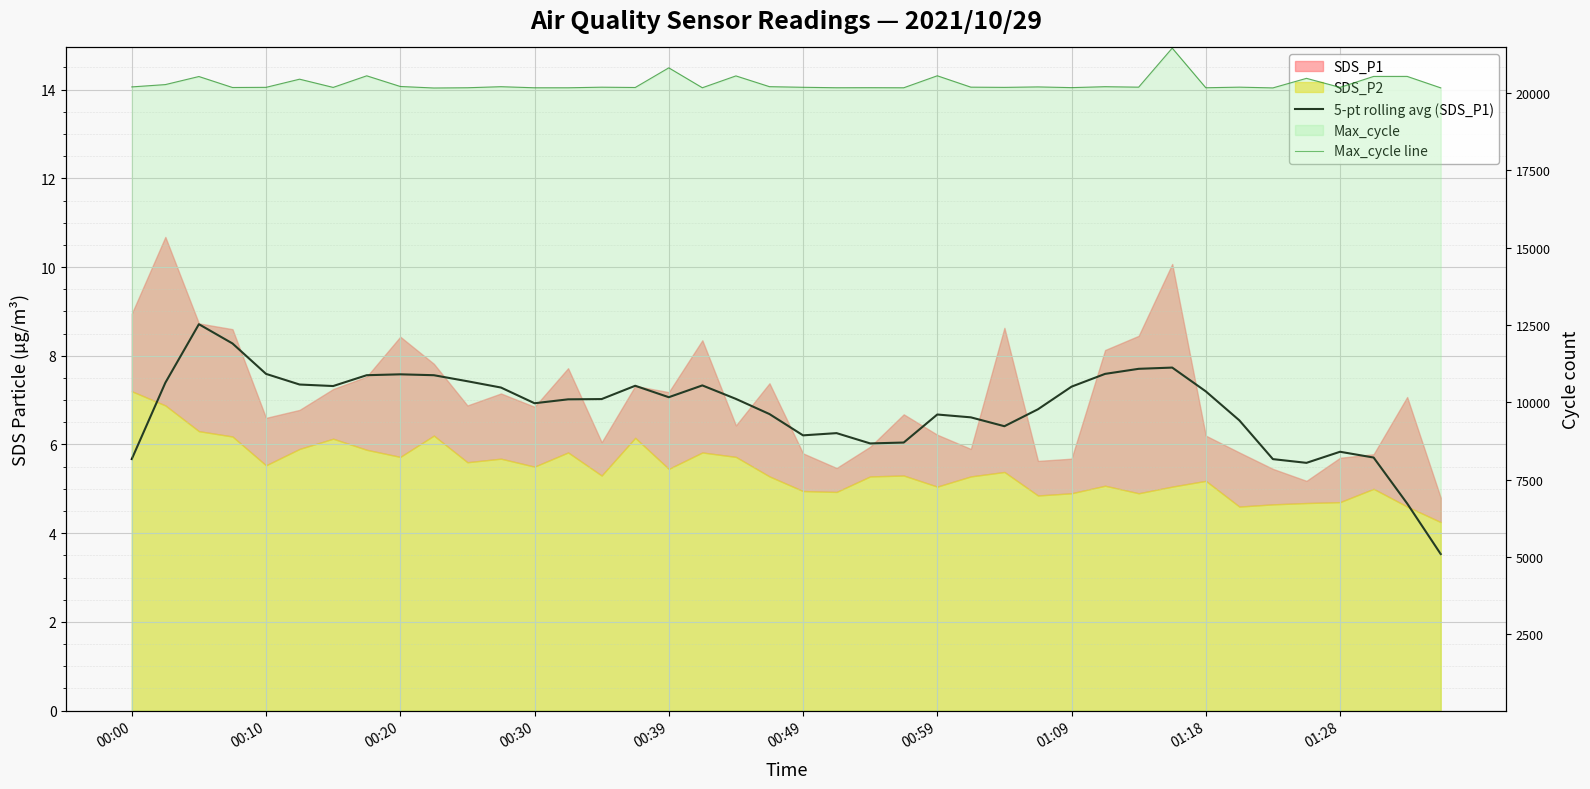

Reading left to right, what are all the values shown in this chart?

5-pt rolling avg (SDS_P1): 5.7	7.4	8.7	8.3	7.6	7.4	7.3	7.6	7.6	7.6	7.4	7.3	6.9	7.0	7.0	7.3	7.1	7.3	7.0	6.7	6.2	6.3	6.0	6.0	6.7	6.6	6.4	6.8	7.3	7.6	7.7	7.7	7.2	6.5	5.7	5.6	5.8	5.7	4.7	3.5
Max_cycle line: 20203.0	20278.0	20539.0	20184.0	20189.0	20453.0	20187.0	20562.0	20217.0	20168.0	20176.0	20210.0	20175.0	20175.0	20194.0	20184.0	20820.0	20176.0	20559.0	20211.0	20191.0	20176.0	20178.0	20175.0	20563.0	20195.0	20188.0	20203.0	20180.0	20210.0	20195.0	21458.0	20176.0	20195.0	20171.0	20480.0	20188.0	20542.0	20543.0	20172.0